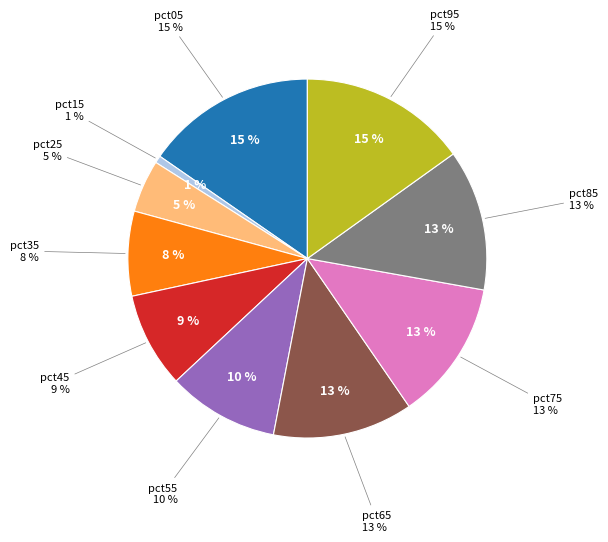

To the nearest percent, what is the average slice percentage?

10%